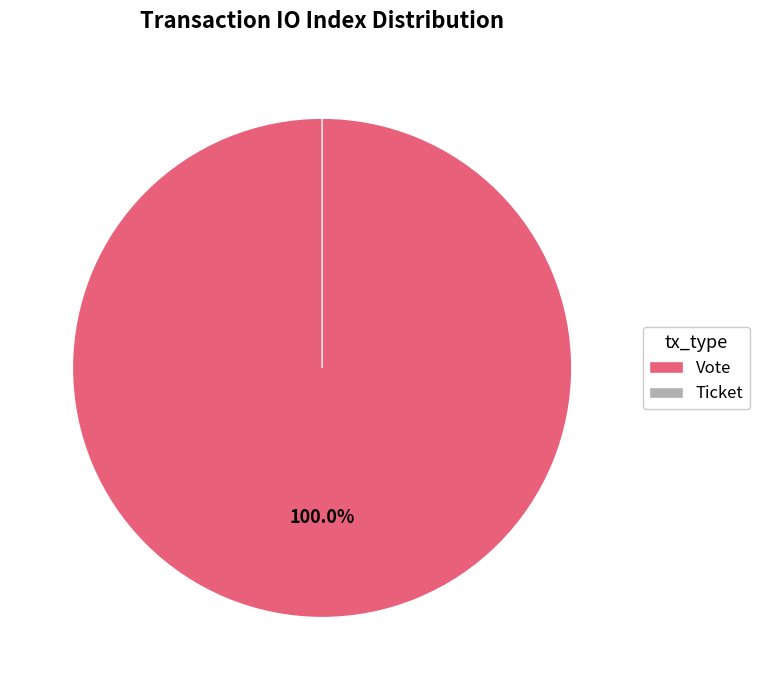

The Ticket slice represents 15% of the pie. True or false?

False